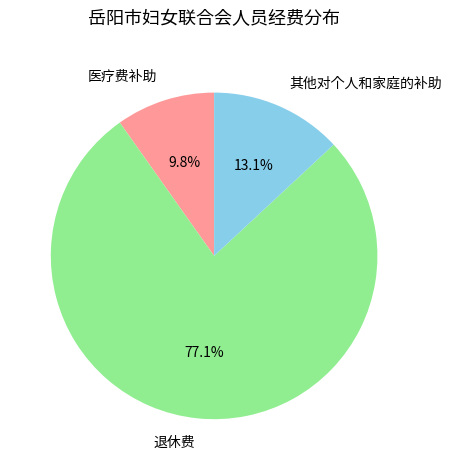

True or false: 其他对个人和家庭的补助 accounts for 25% of the total.

False